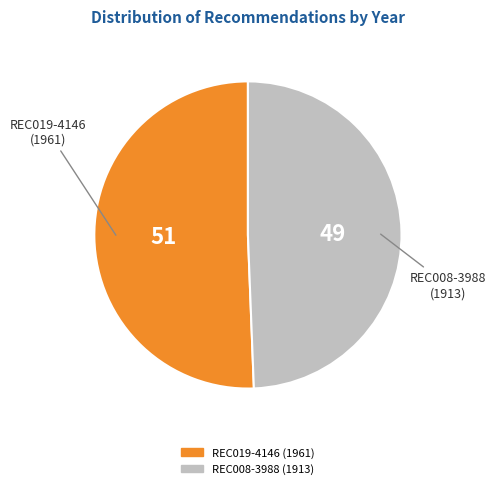

Does REC019-4146 represent more than half of the total?

Yes